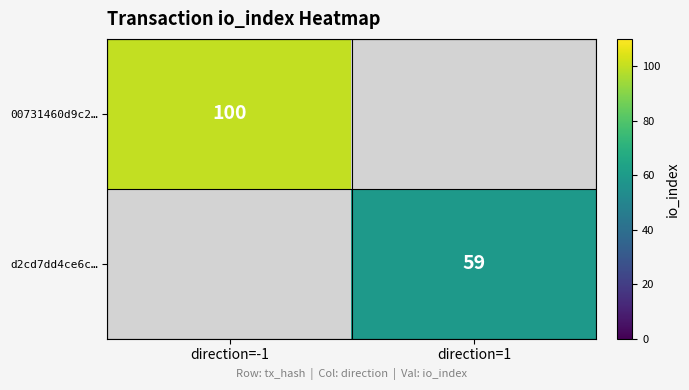

Is it true that d2cd7dd4ce6c… equals 98 at direction=1?

False